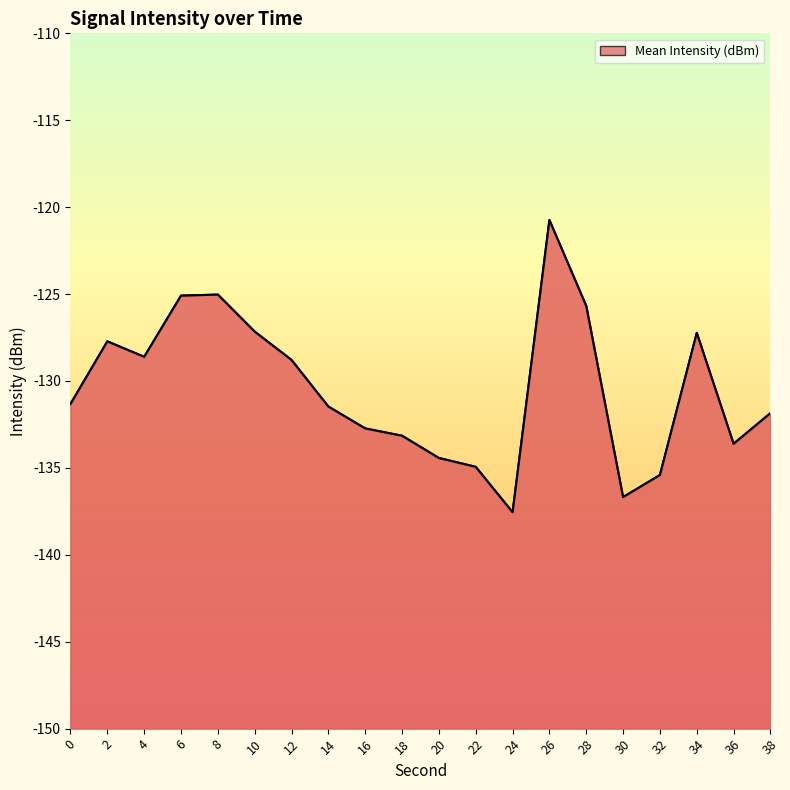

Reading left to right, list all the values displayed in this chart.

0=-131.3	2=-127.7	4=-128.6	6=-125.1	8=-125.0	10=-127.2	12=-128.8	14=-131.5	16=-132.7	18=-133.2	20=-134.4	22=-134.9	24=-137.6	26=-120.7	28=-125.7	30=-136.7	32=-135.4	34=-127.2	36=-133.6	38=-131.8